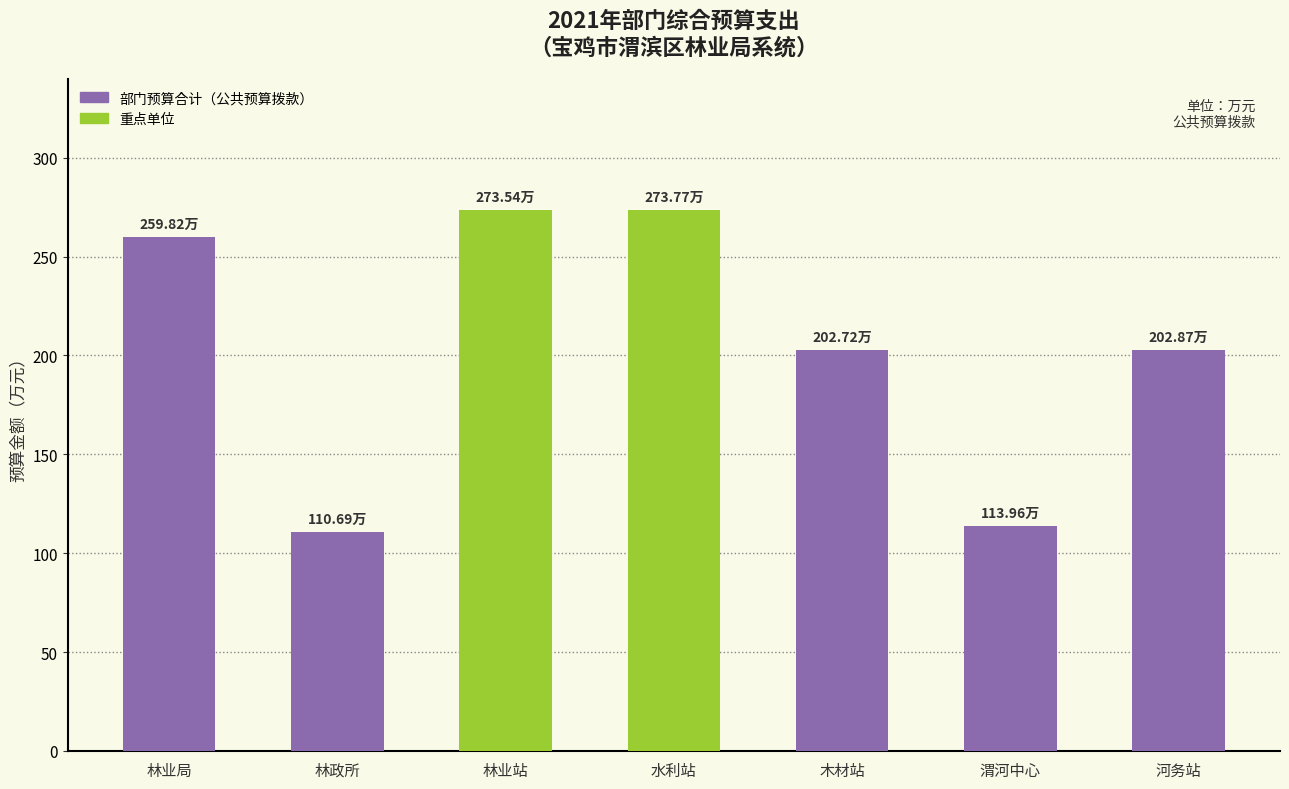

What is the change in value from 林政所 to 河务站?

+92.2